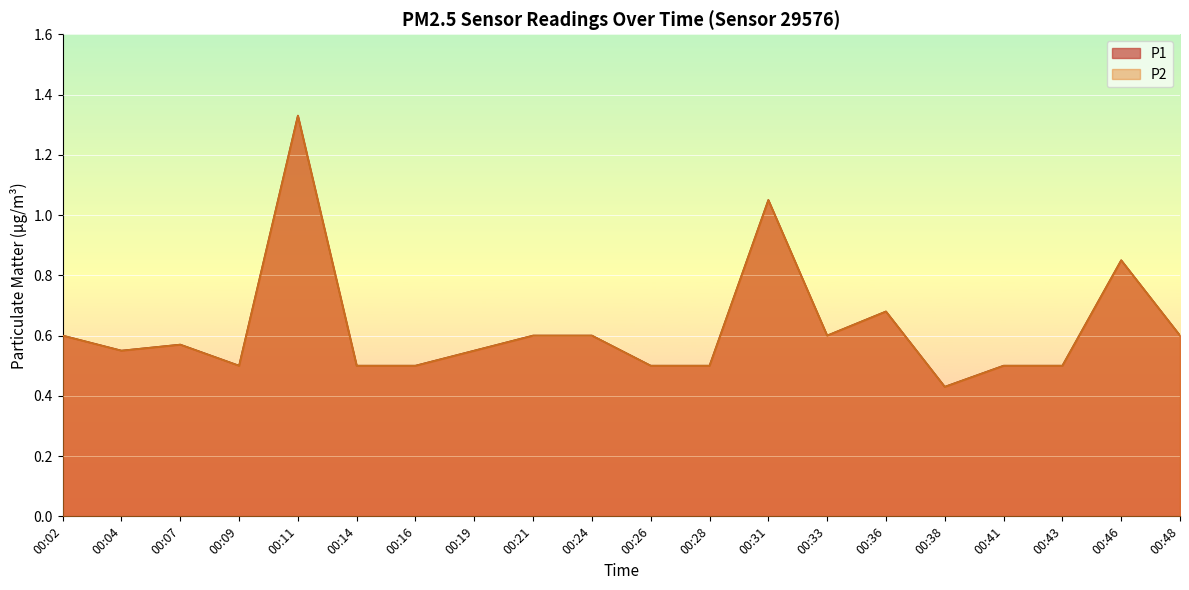

True or false: P2 has a value of 0.5 at 00:41.

True